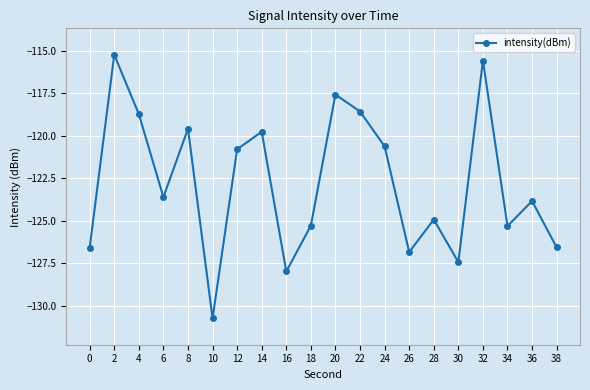

What is the minimum value shown in the chart?

-130.7